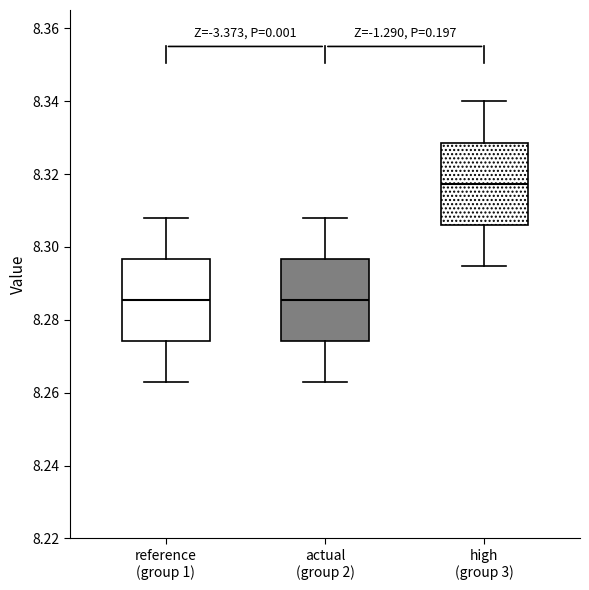

Reading left to right, transcribe this box plot: for each box, give where its median line is, the range the box spans, and where its two whiskers end, as read against the y-axis. The values are not printed on the chart, so give them approximately, as read against the axis.

reference (group 1): median 8.286, box 8.274 to 8.296, whiskers 8.262 to 8.308
actual (group 2): median 8.286, box 8.274 to 8.296, whiskers 8.262 to 8.308
high (group 3): median 8.318, box 8.306 to 8.328, whiskers 8.294 to 8.340